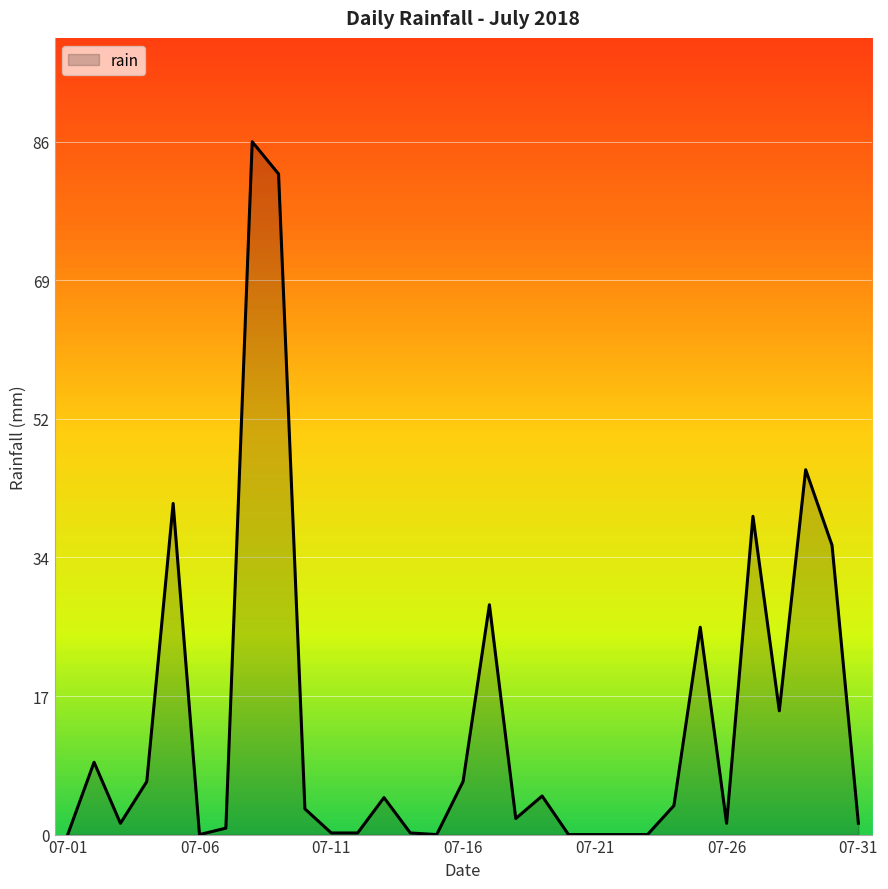

Does the chart display data point markers on the line(s)?

No